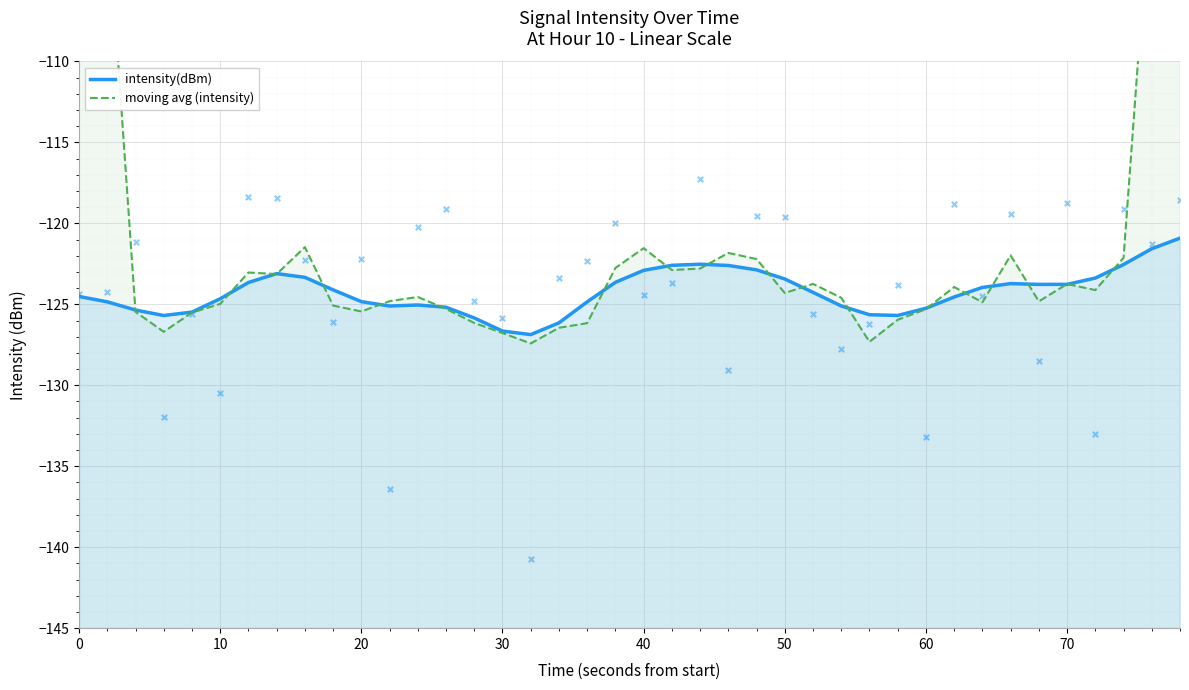

Which series has the largest total across all categories?

moving avg (intensity)